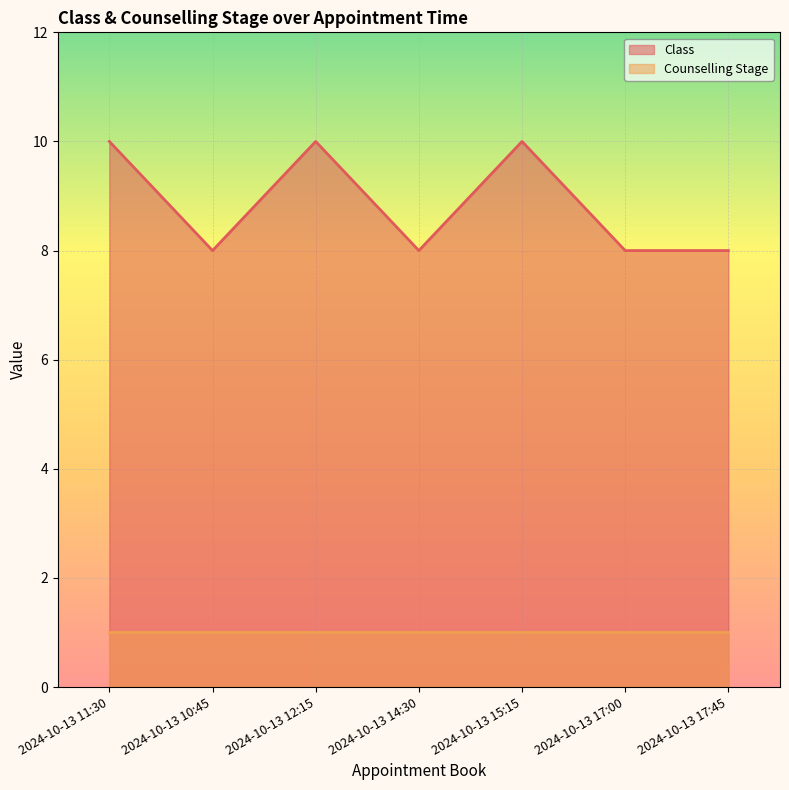

List the labels in order of value, largest first.

2024-10-13 11:30, 2024-10-13 12:15, 2024-10-13 15:15, 2024-10-13 10:45, 2024-10-13 14:30, 2024-10-13 17:00, 2024-10-13 17:45